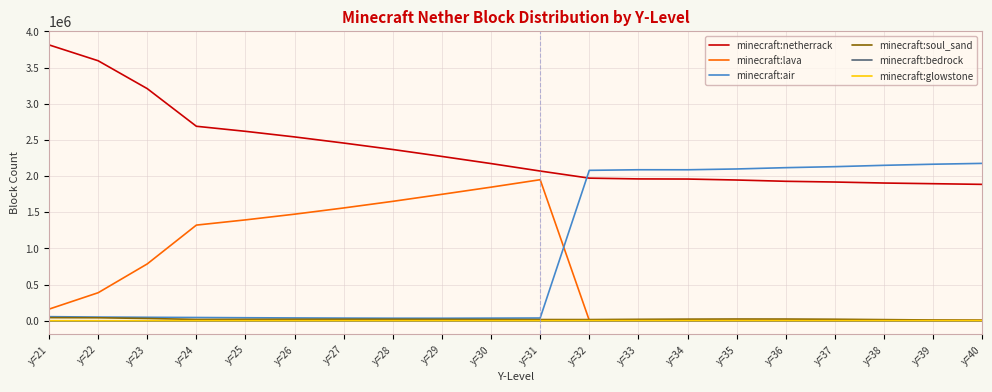

Between y=30 and y=33, which series saw the biggest shift?

minecraft:air